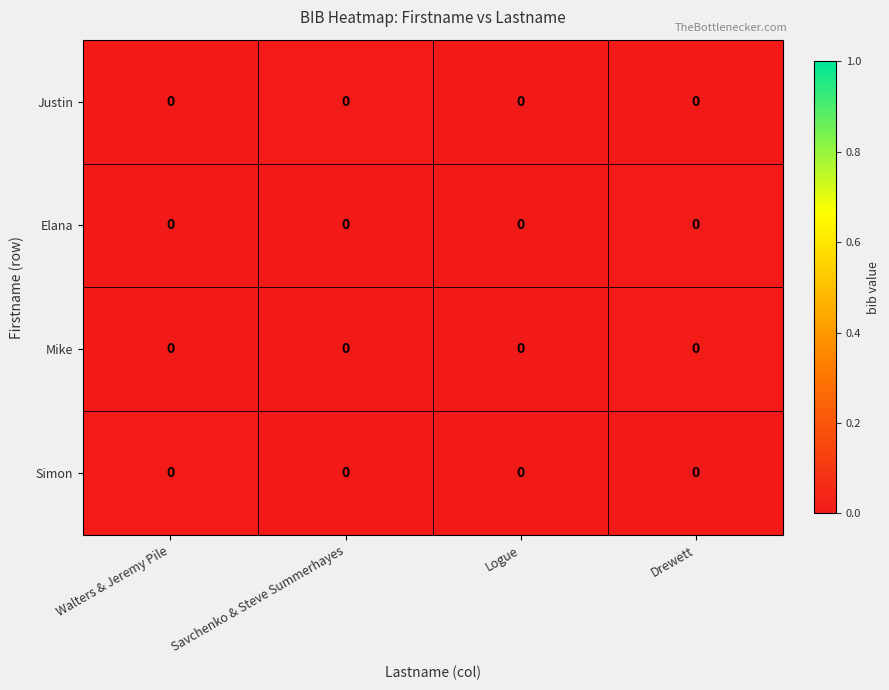

Reading left to right, extract all data points from this chart.

Justin: Walters & Jeremy Pile=0.0	Savchenko & Steve Summerhayes=0.0	Logue=0.0	Drewett=0.0
Elana: Walters & Jeremy Pile=0.0	Savchenko & Steve Summerhayes=0.0	Logue=0.0	Drewett=0.0
Mike: Walters & Jeremy Pile=0.0	Savchenko & Steve Summerhayes=0.0	Logue=0.0	Drewett=0.0
Simon: Walters & Jeremy Pile=0.0	Savchenko & Steve Summerhayes=0.0	Logue=0.0	Drewett=0.0